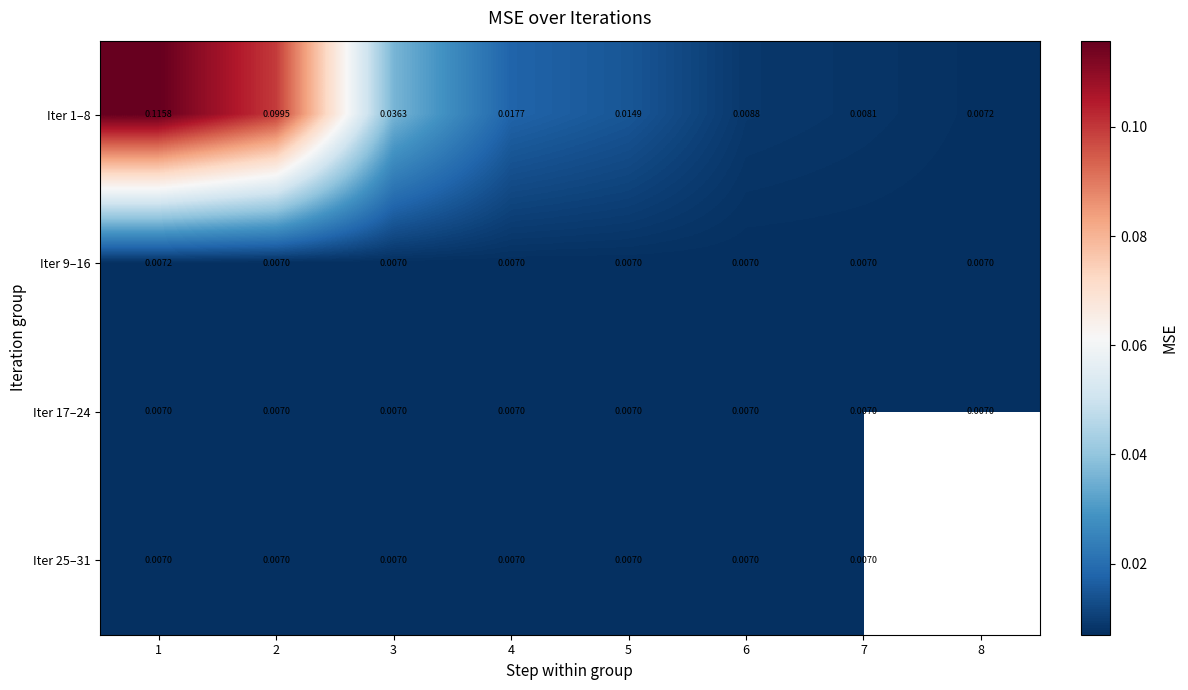

Which series changed the most between 1 and 2?

Iter 1–8